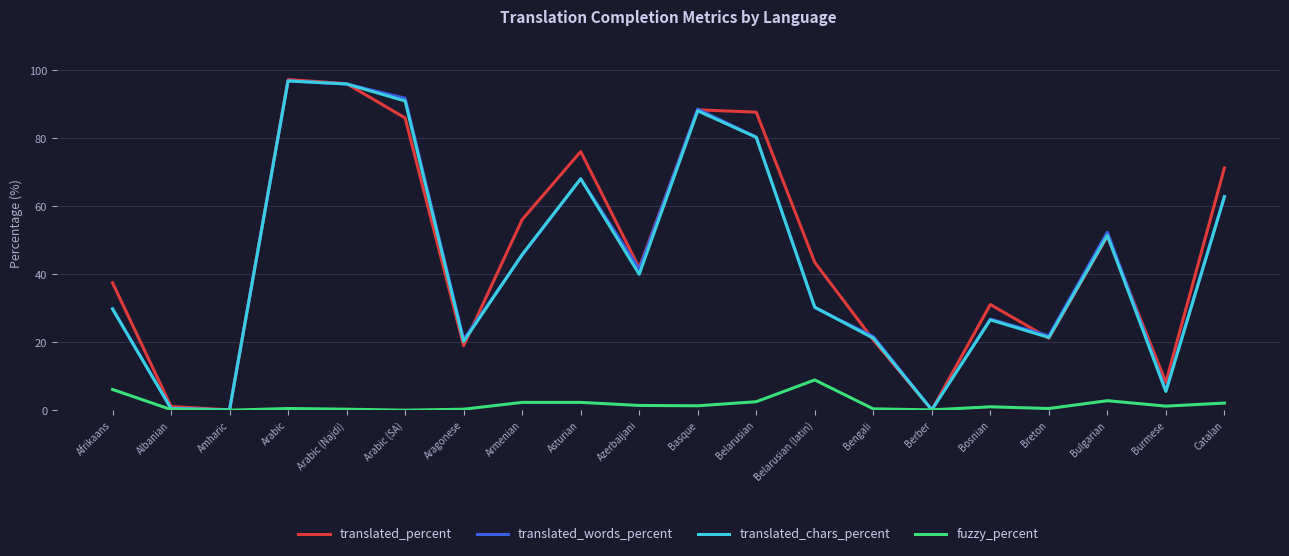

What is the greatest value displayed?

97.3